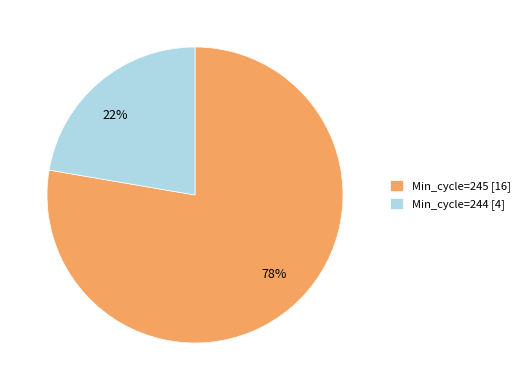

True or false: 22% accounts for 13% of the total.

False